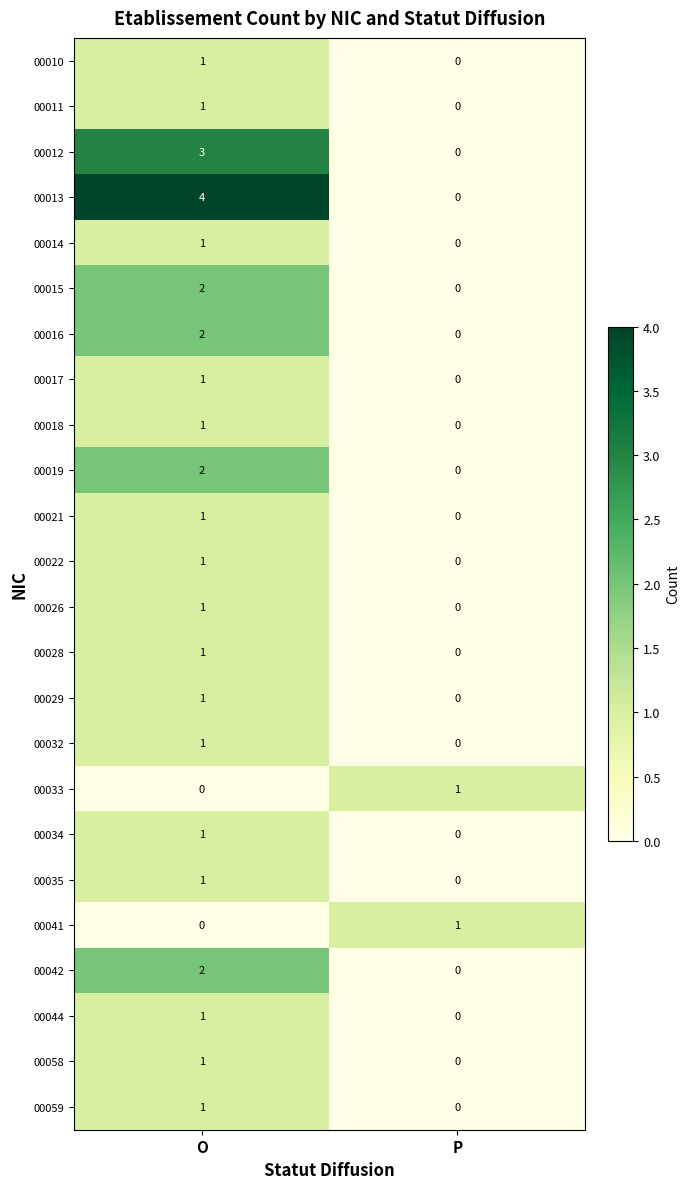

Rank the categories by 00022 value from highest to lowest.

O, P